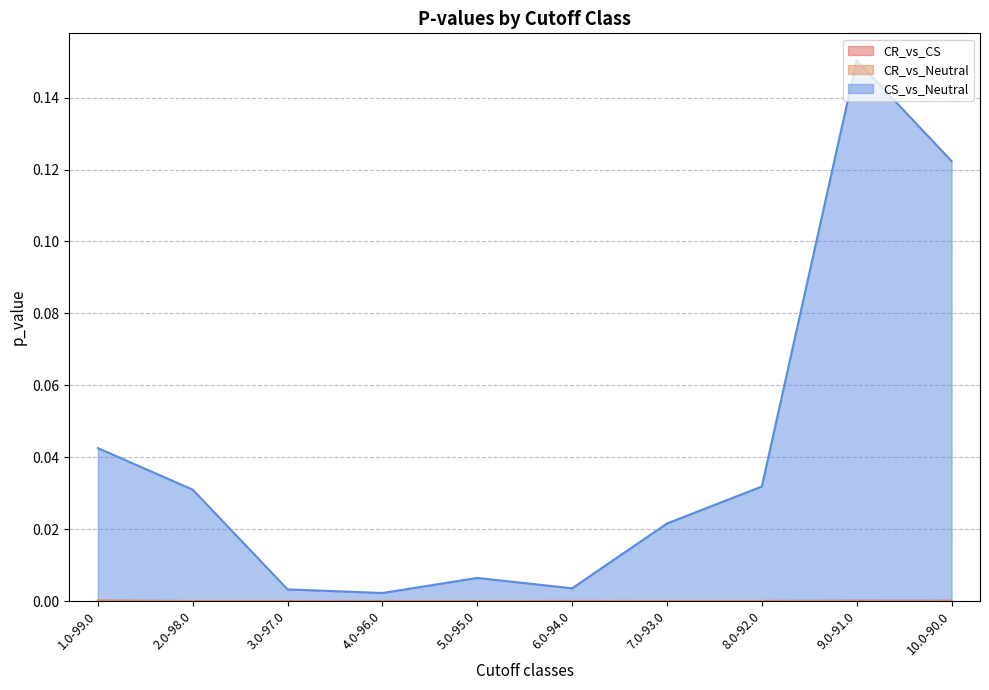

Rank the series at 4.0-96.0 from lowest to highest value.

CR_vs_CS, CR_vs_Neutral, CS_vs_Neutral